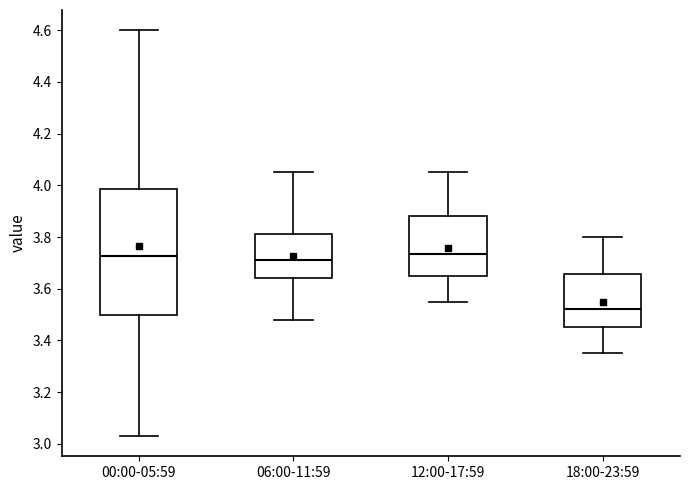

Where does the upper whisker of the box for 06:00-11:59 end on the y-axis? The values are not printed on the chart, so give them approximately, as read against the axis.

4.06